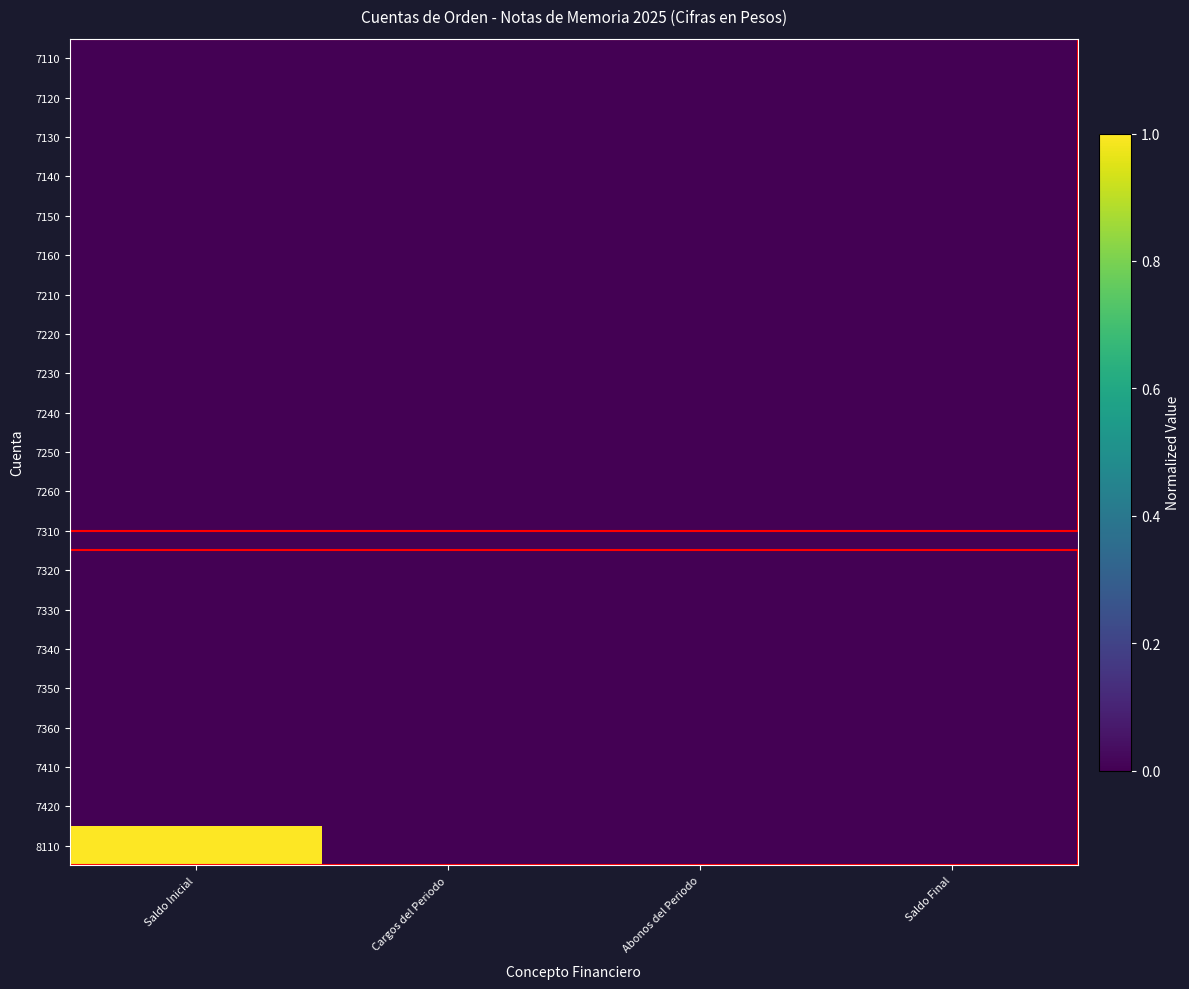

Reading right to left, list all the values displayed in this chart.

7110: Saldo Final=0	Abonos del Periodo=0	Cargos del Periodo=0	Saldo Inicial=0
7120: Saldo Final=0	Abonos del Periodo=0	Cargos del Periodo=0	Saldo Inicial=0
7130: Saldo Final=0	Abonos del Periodo=0	Cargos del Periodo=0	Saldo Inicial=0
7140: Saldo Final=0	Abonos del Periodo=0	Cargos del Periodo=0	Saldo Inicial=0
7150: Saldo Final=0	Abonos del Periodo=0	Cargos del Periodo=0	Saldo Inicial=0
7160: Saldo Final=0	Abonos del Periodo=0	Cargos del Periodo=0	Saldo Inicial=0
7210: Saldo Final=0	Abonos del Periodo=0	Cargos del Periodo=0	Saldo Inicial=0
7220: Saldo Final=0	Abonos del Periodo=0	Cargos del Periodo=0	Saldo Inicial=0
7230: Saldo Final=0	Abonos del Periodo=0	Cargos del Periodo=0	Saldo Inicial=0
7240: Saldo Final=0	Abonos del Periodo=0	Cargos del Periodo=0	Saldo Inicial=0
7250: Saldo Final=0	Abonos del Periodo=0	Cargos del Periodo=0	Saldo Inicial=0
7260: Saldo Final=0	Abonos del Periodo=0	Cargos del Periodo=0	Saldo Inicial=0
7310: Saldo Final=0	Abonos del Periodo=0	Cargos del Periodo=0	Saldo Inicial=0
7320: Saldo Final=0	Abonos del Periodo=0	Cargos del Periodo=0	Saldo Inicial=0
7330: Saldo Final=0	Abonos del Periodo=0	Cargos del Periodo=0	Saldo Inicial=0
7340: Saldo Final=0	Abonos del Periodo=0	Cargos del Periodo=0	Saldo Inicial=0
7350: Saldo Final=0	Abonos del Periodo=0	Cargos del Periodo=0	Saldo Inicial=0
7360: Saldo Final=0	Abonos del Periodo=0	Cargos del Periodo=0	Saldo Inicial=0
7410: Saldo Final=0	Abonos del Periodo=0	Cargos del Periodo=0	Saldo Inicial=0
7420: Saldo Final=0	Abonos del Periodo=0	Cargos del Periodo=0	Saldo Inicial=0
8110: Saldo Final=0	Abonos del Periodo=0	Cargos del Periodo=0	Saldo Inicial=1